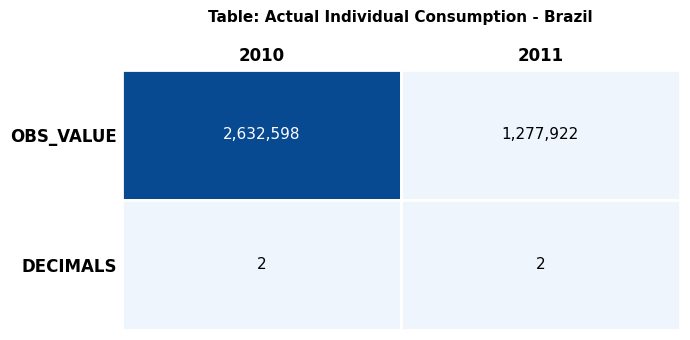

How many values in the 2010 series are below 2632598?

1